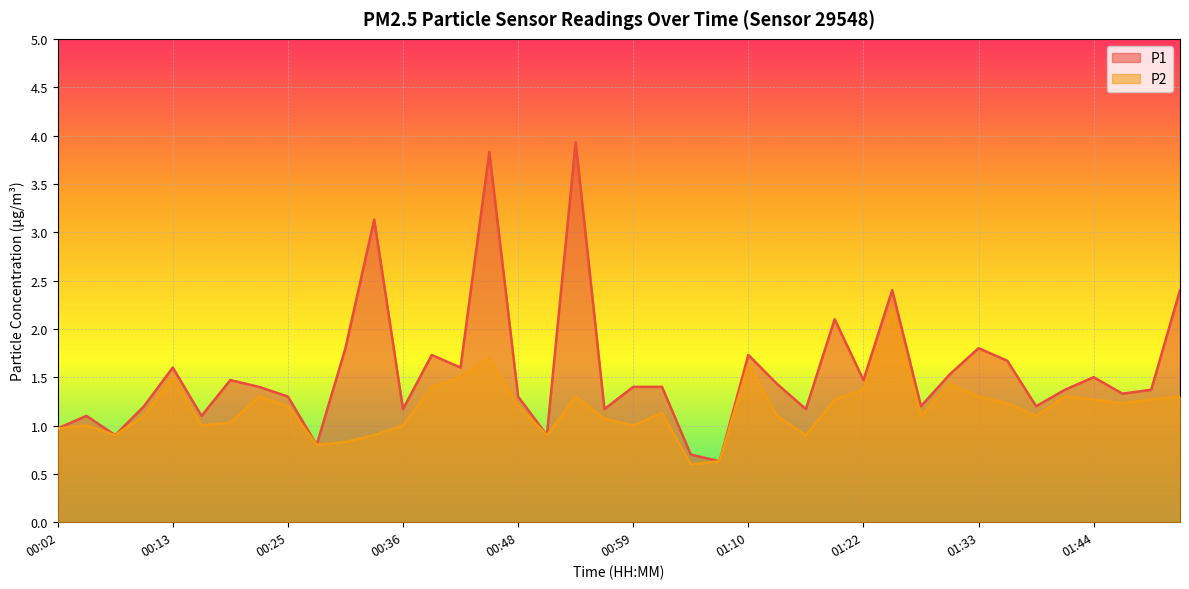

List the series in order of their peak value, lowest first.

P2, P1